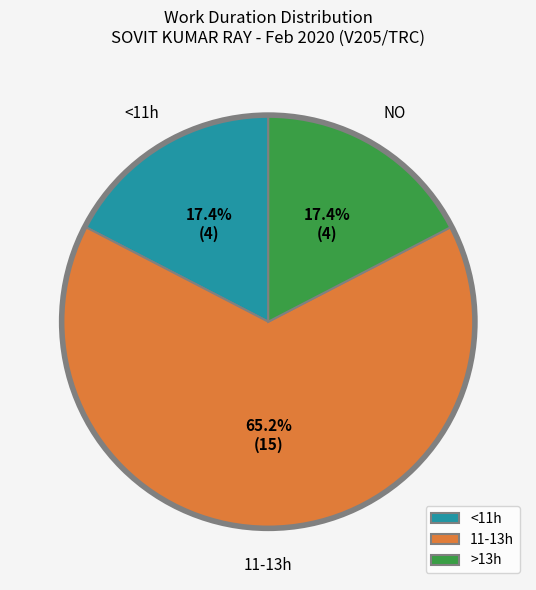

How many segments does this pie chart have?

3